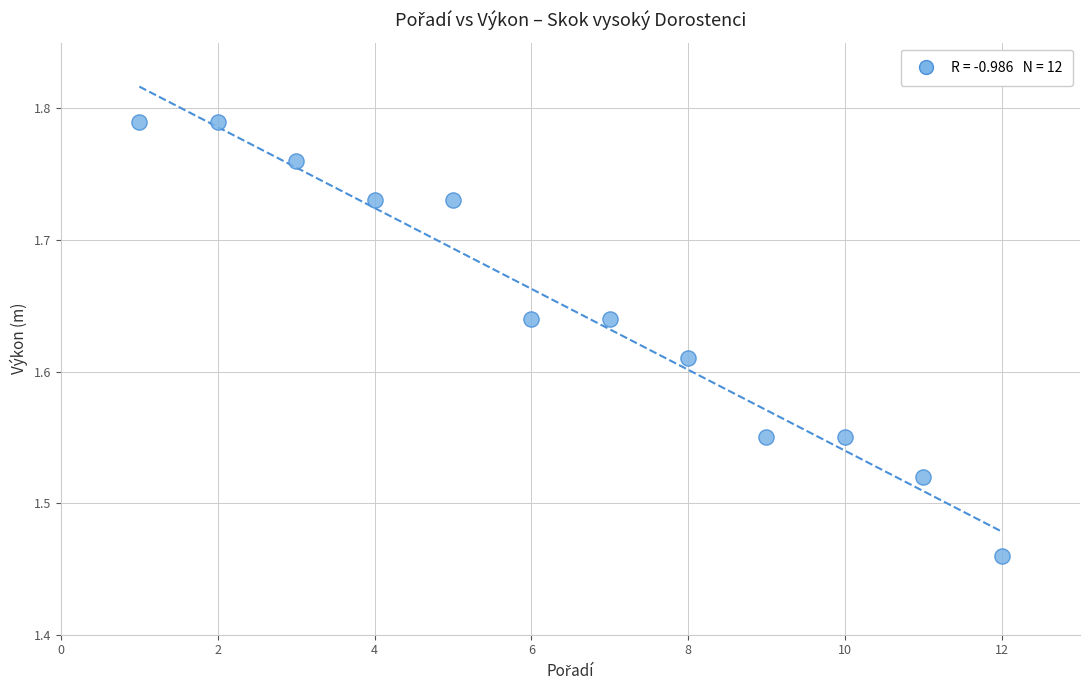

What is the average X value?

6.5